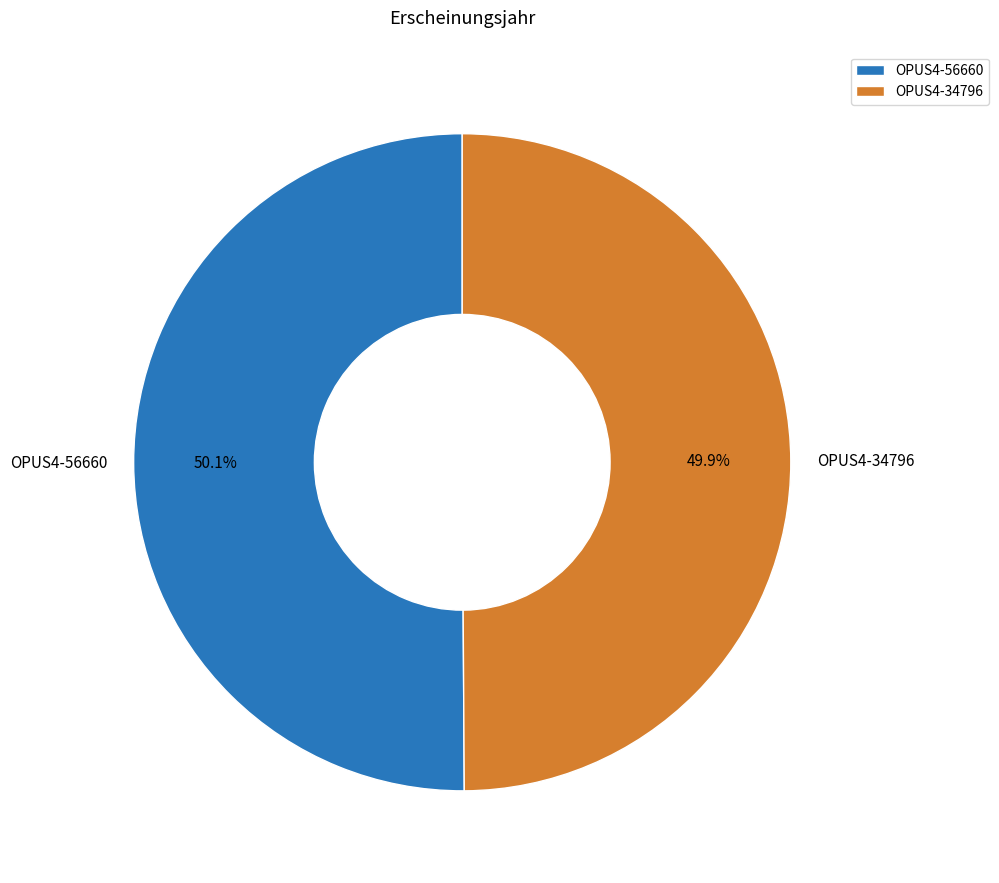

True or false: OPUS4-34796 accounts for 50% of the total.

True